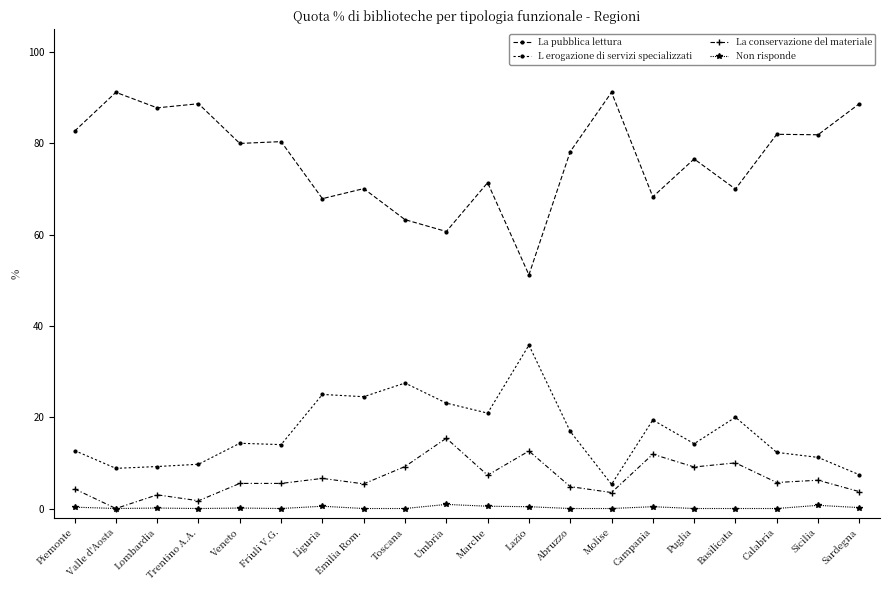

What is the total value across all series at Marche?

100.1